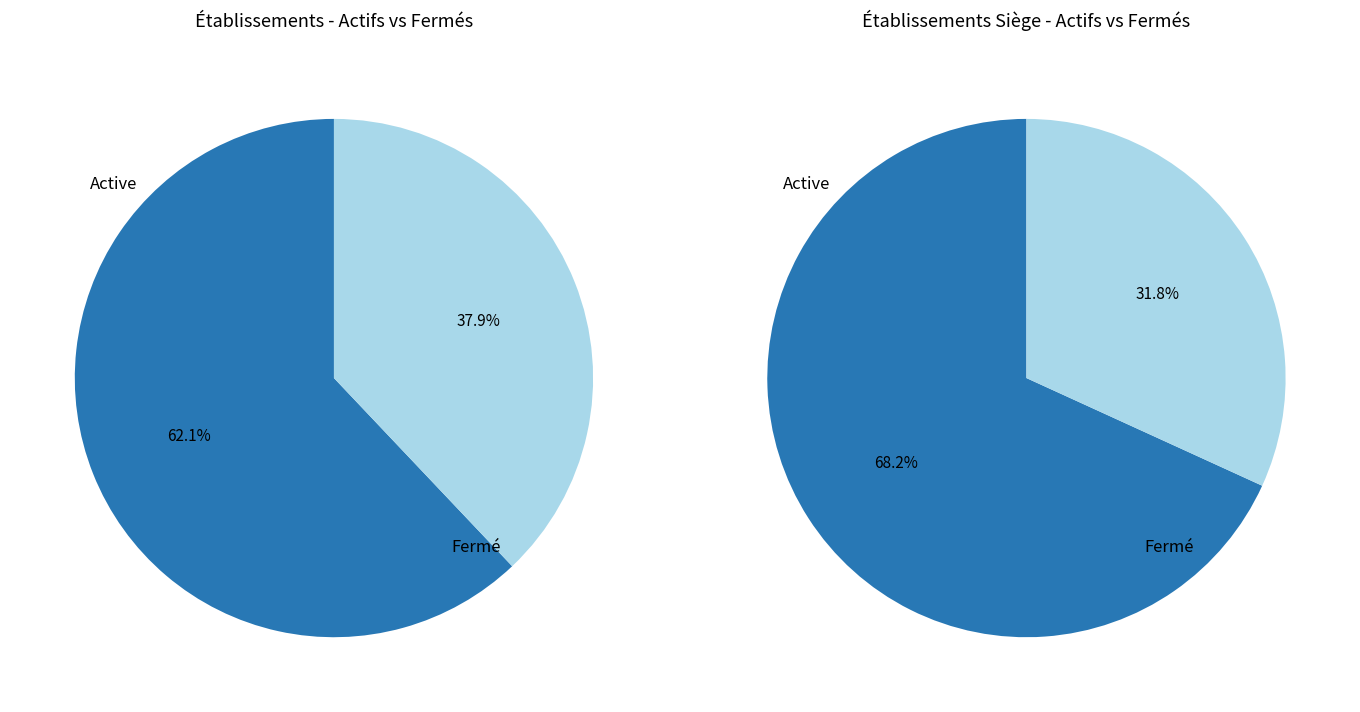

True or false: A accounts for 62% of the total.

True